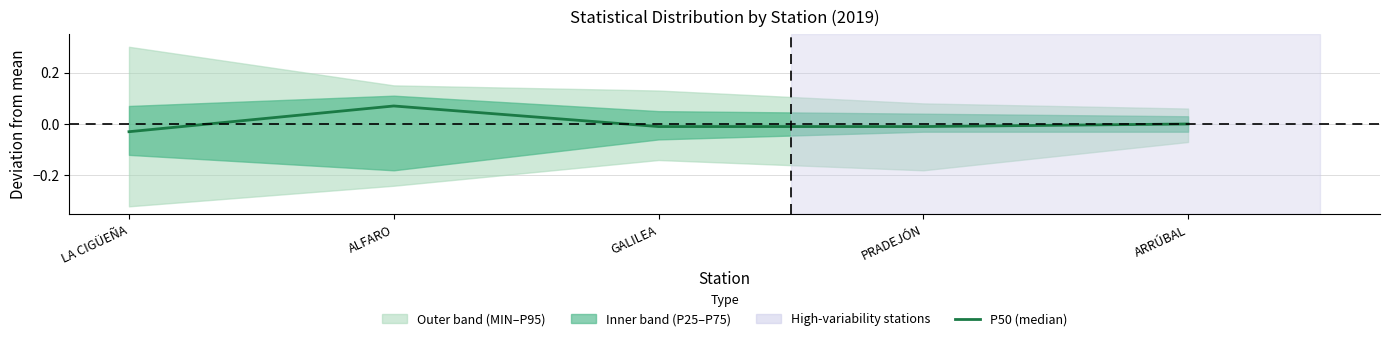

The chart shows a value of 0.0 at ARRÚBAL. True or false?

False